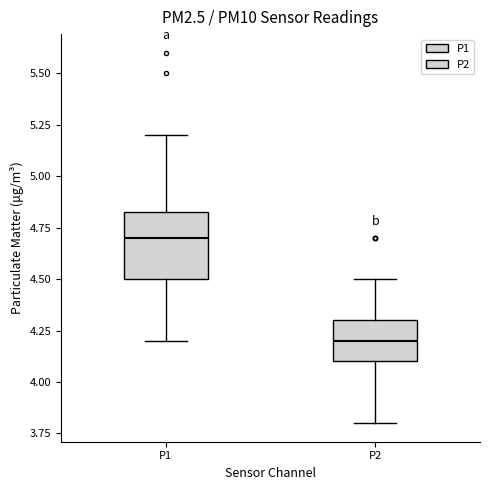

Comparing the boxes themselves (not the whiskers), which one is the tallest?

P1